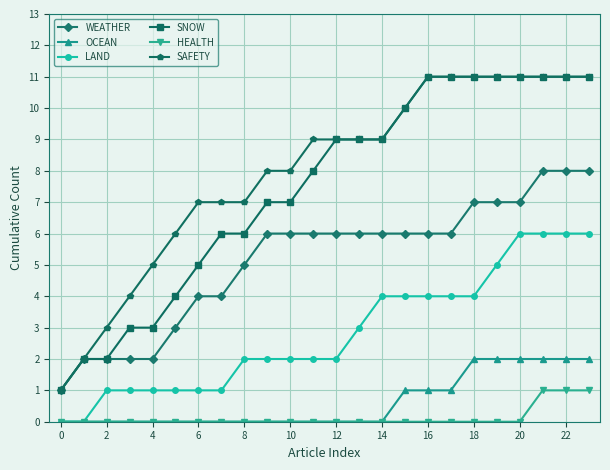

True or false: SNOW and OCEAN cross at least once.

False